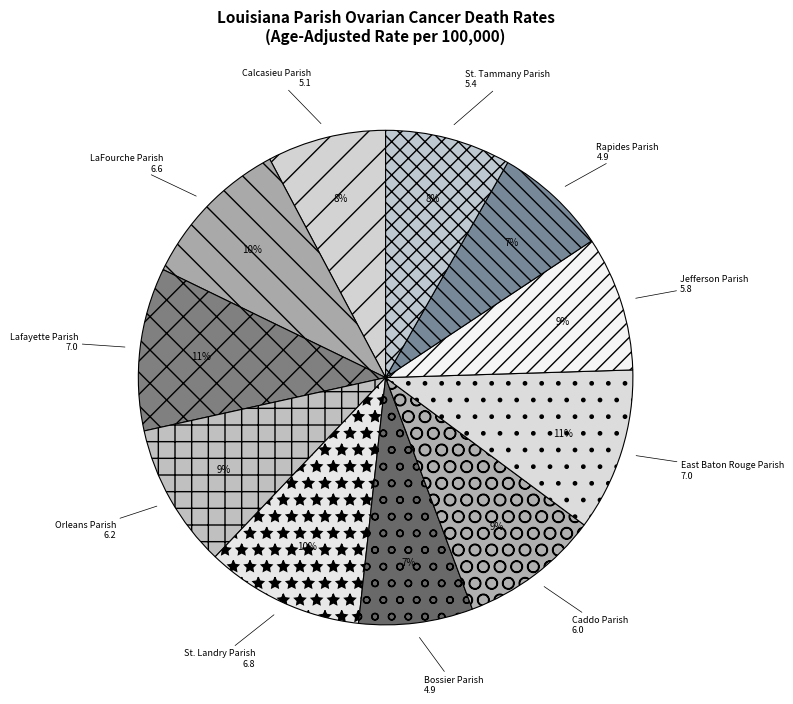

Is the sum of Jefferson Parish and St. Landry Parish greater than half?

No